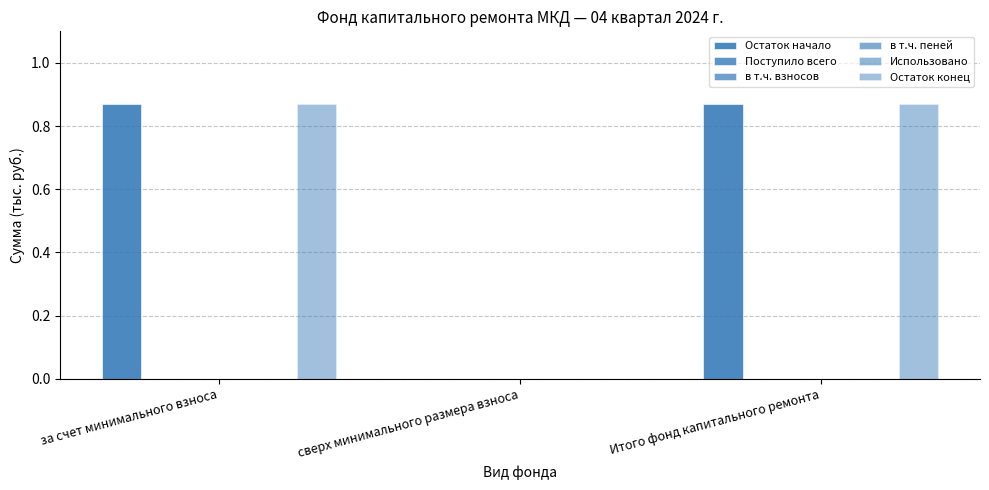

List the labels in order of в т.ч. взносов value, largest first.

за счет минимального взноса, сверх минимального размера взноса, Итого фонд капитального ремонта